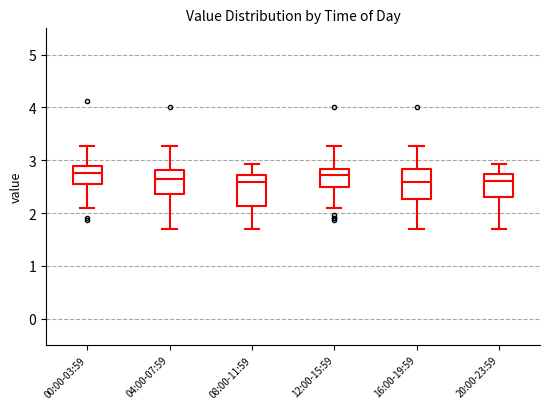

Reading left to right, read every box against the y-axis: the position of its median line, the range the box covers, and the ends of its whiskers. The values are not printed on the chart, so give them approximately, as read against the axis.

00:00-03:59: median 2.8, box 2.6 to 2.9, whiskers 2.1 to 3.3
04:00-07:59: median 2.7, box 2.4 to 2.8, whiskers 1.7 to 3.3
08:00-11:59: median 2.6, box 2.1 to 2.7, whiskers 1.7 to 2.9
12:00-15:59: median 2.7, box 2.5 to 2.8, whiskers 2.1 to 3.3
16:00-19:59: median 2.6, box 2.3 to 2.8, whiskers 1.7 to 3.3
20:00-23:59: median 2.6, box 2.3 to 2.7, whiskers 1.7 to 2.9